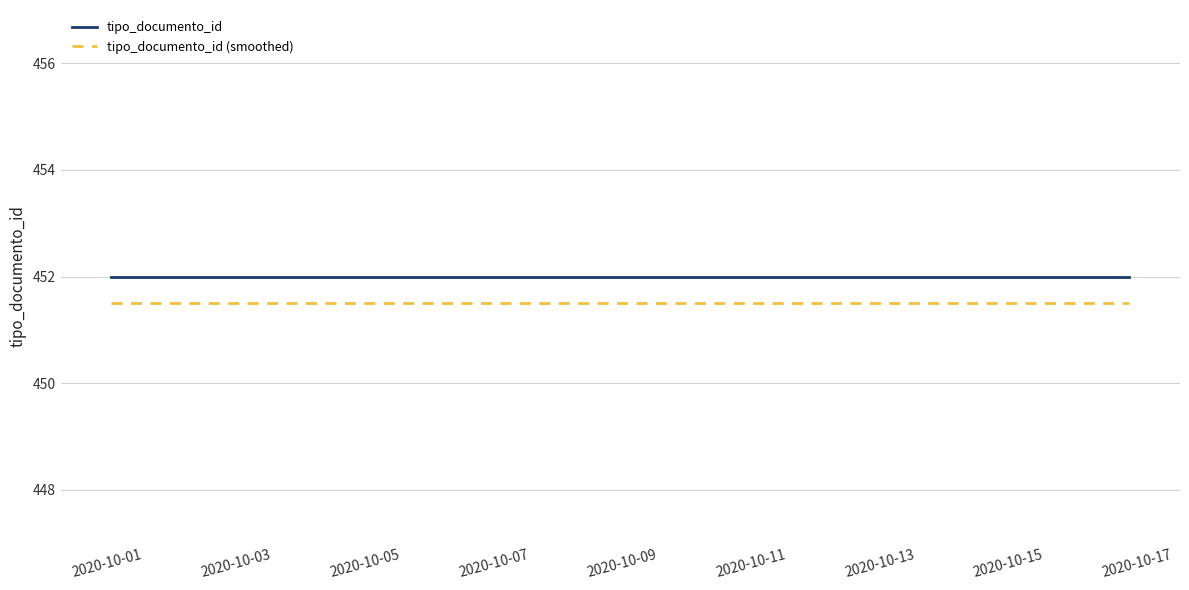

What is the maximum value for tipo_documento_id?

452.0